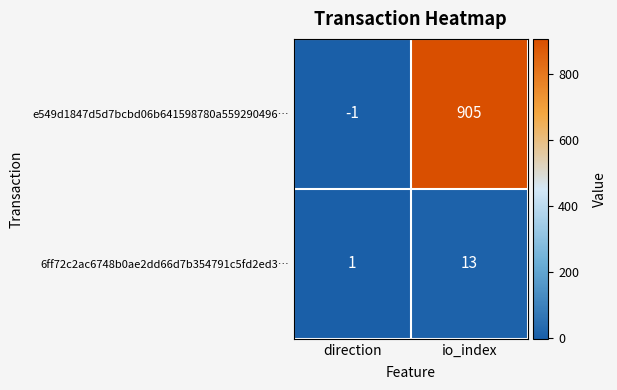

Which category has the highest value in the e549d1847d5d7bcbd06b641598780a559290496… series?

io_index